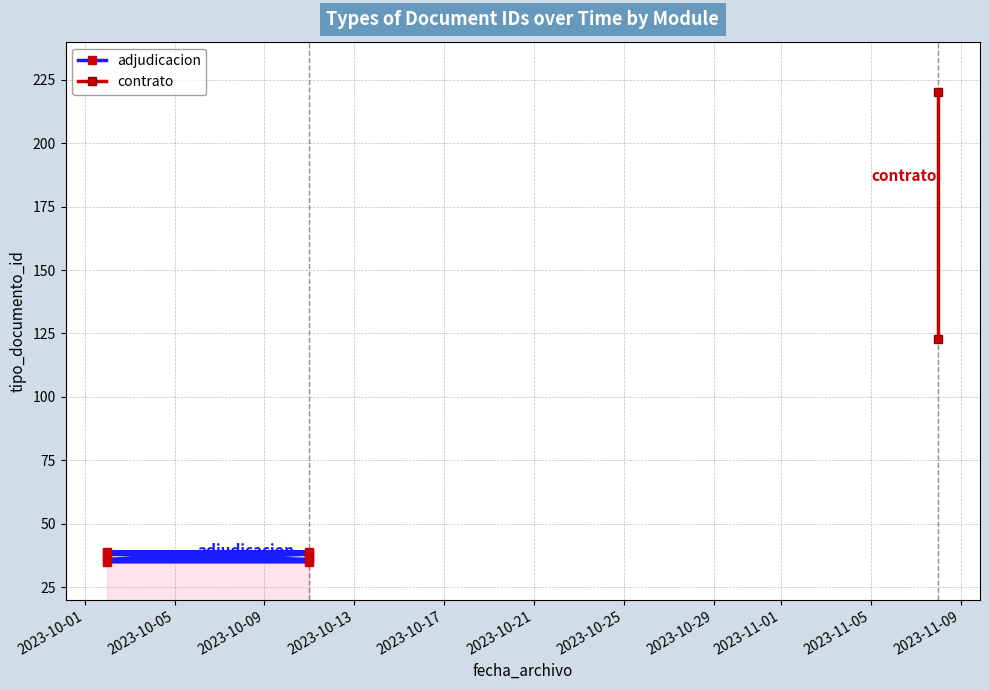

The value at 2023-10-17 is 56. True or false?

False